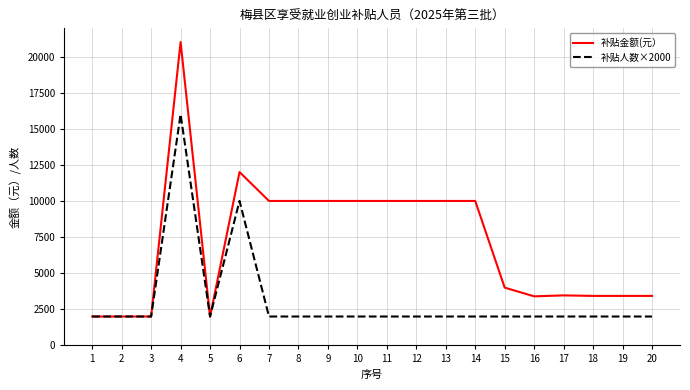

At which category is the sum across all series the highest?

4